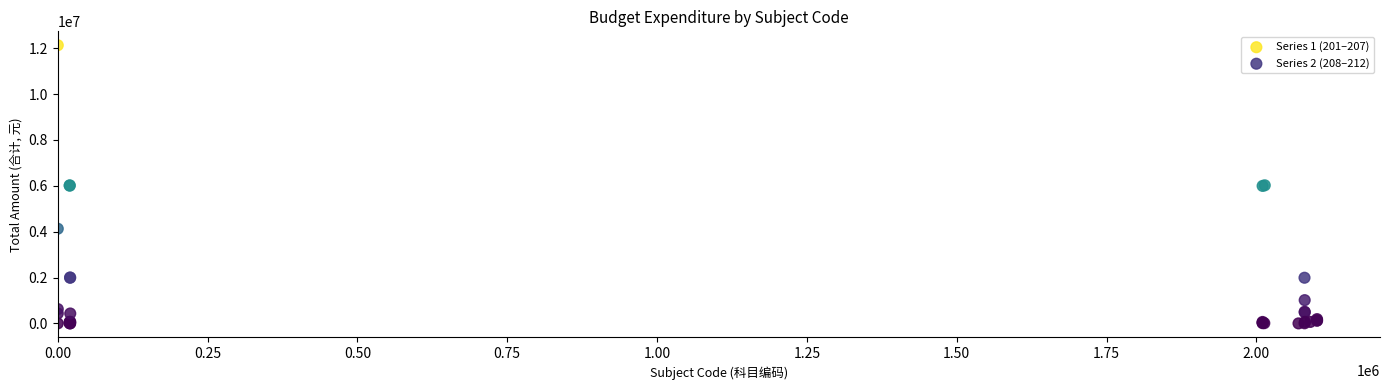

Which series has the widest spread of Y values?

Series 1 (201–207)